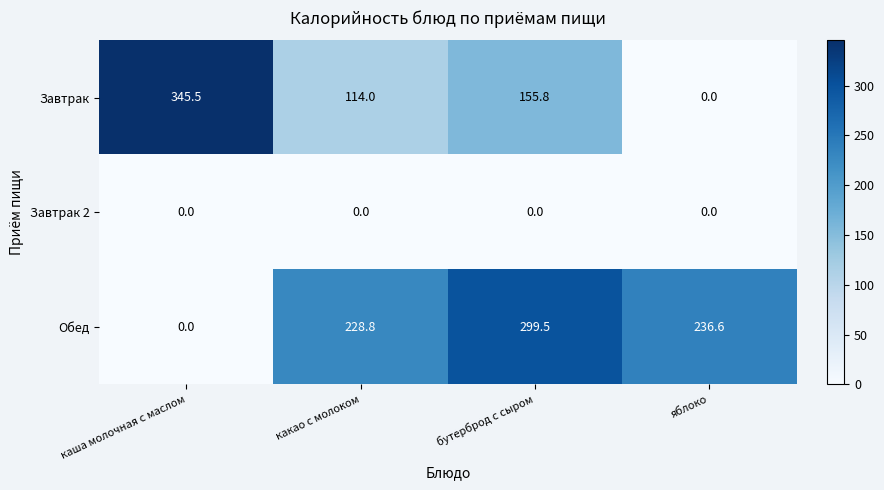

What is the total value across all series at яблоко?

236.6